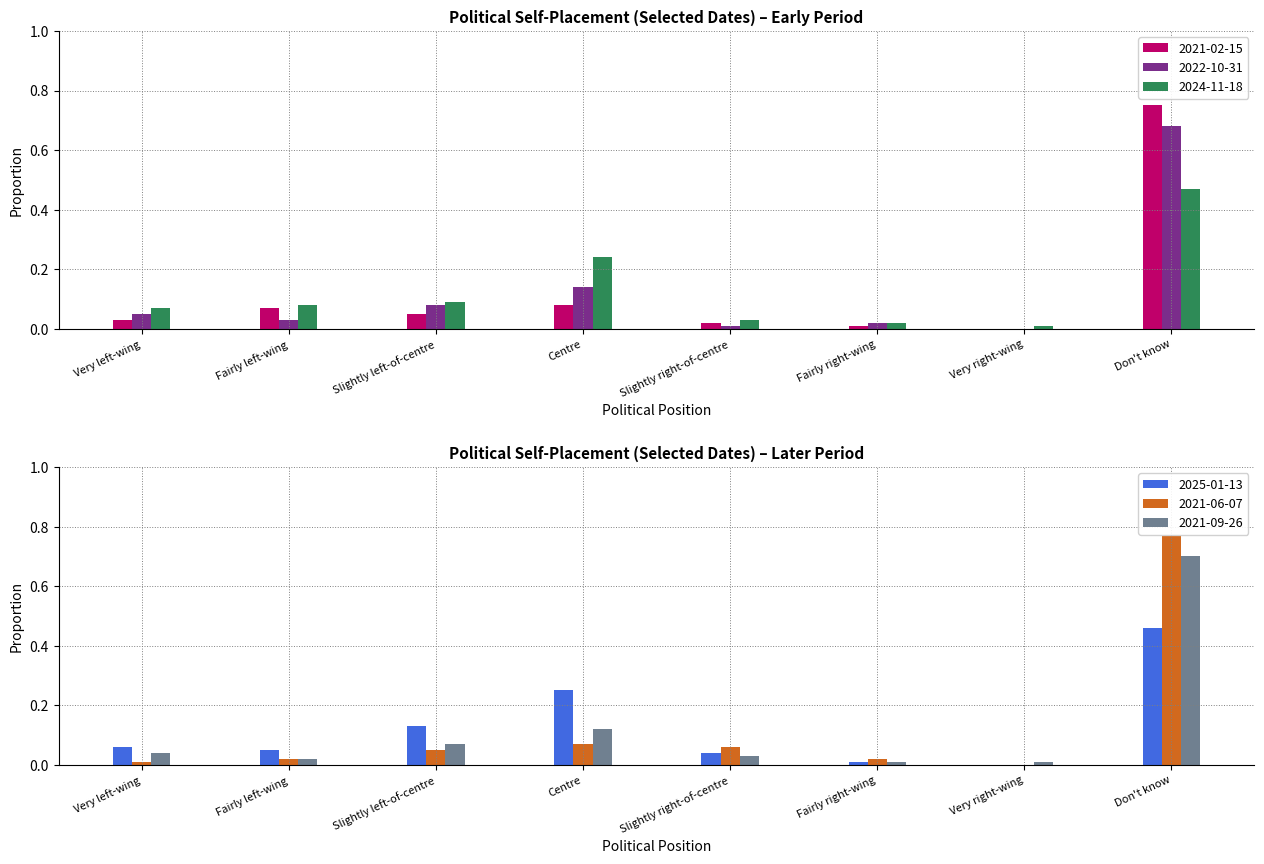

Which category has the highest value in the 2021-02-15 series?

Don't know